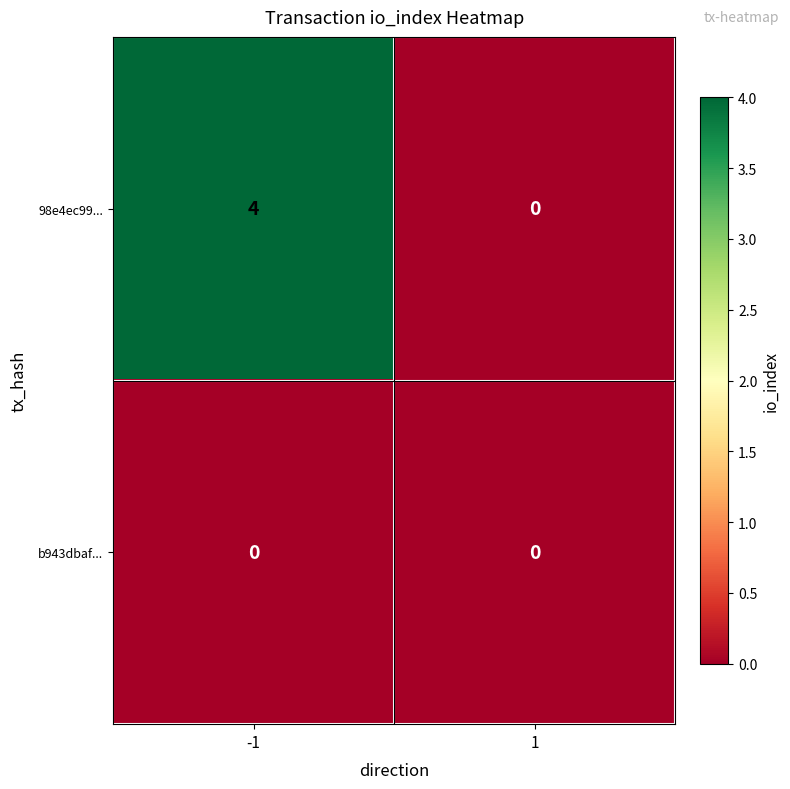

List the series in order of their peak value, highest first.

98e4ec99..., b943dbaf...